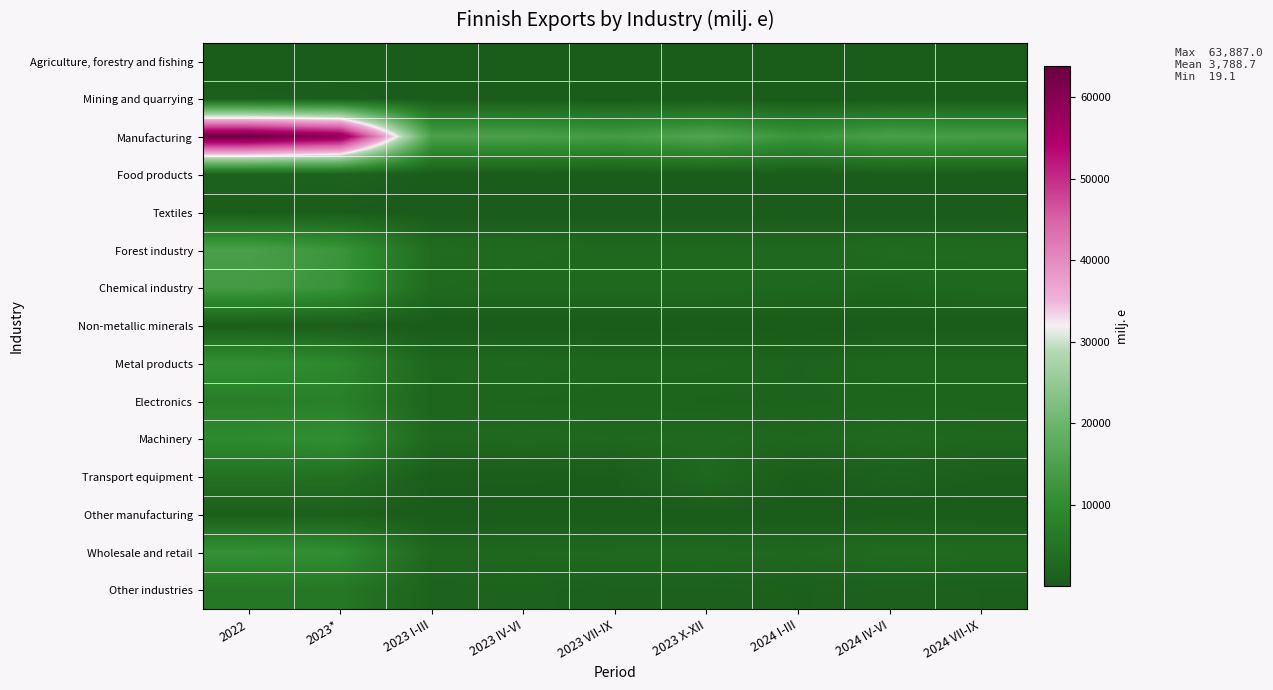

Rank the series by their maximum value, from highest to lowest.

Manufacturing, Forest industry, Chemical industry, Wholesale and retail, Metal products, Machinery, Electronics, Other industries, Transport equipment, Food products, Other manufacturing, Mining and quarrying, Non-metallic minerals, Textiles, Agriculture, forestry and fishing